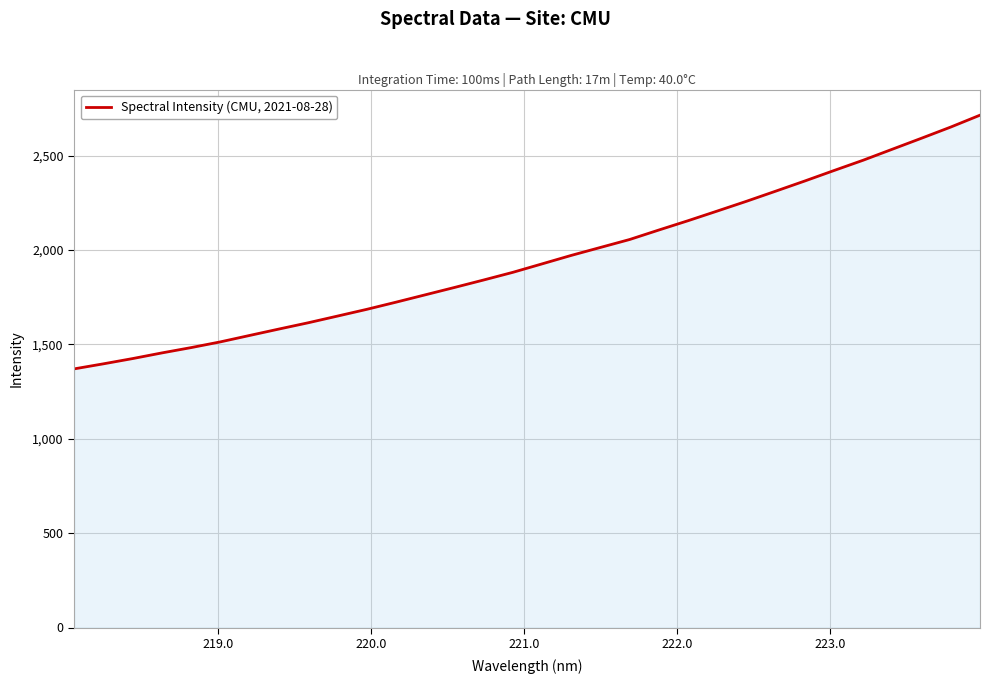

What is the smallest value displayed?

1370.4